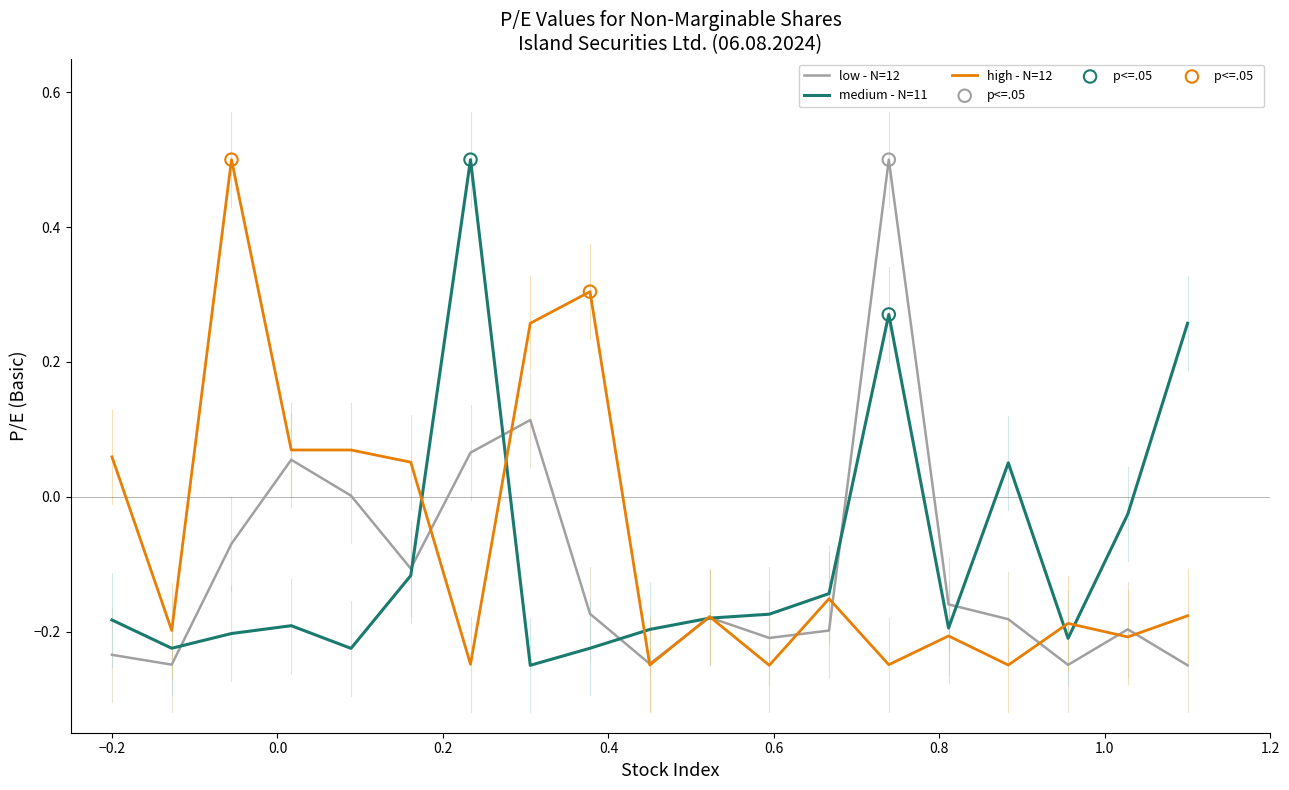

At how many categories does at least one series exceed 0?

11